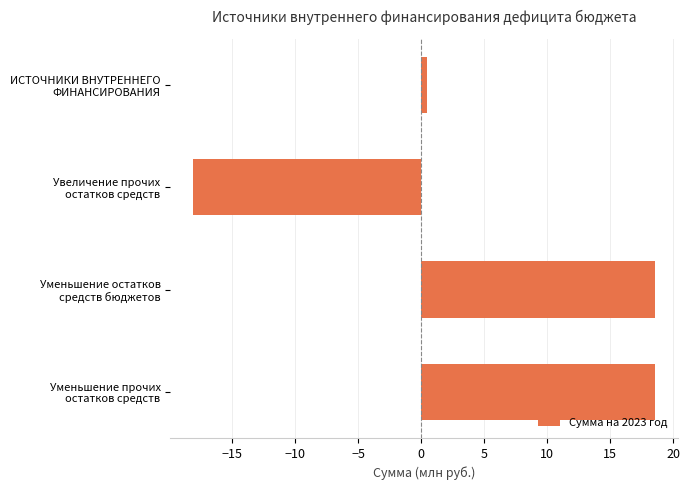

What is the value of the 3rd bar from the top?

18.5